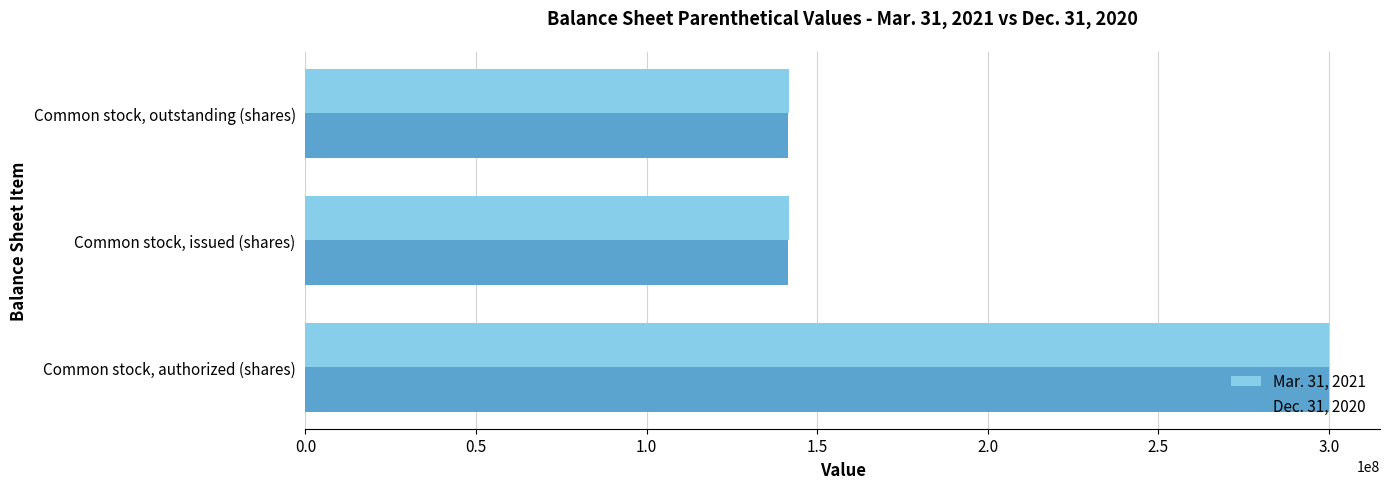

Which series has the widest spread of values?

Dec. 31, 2020